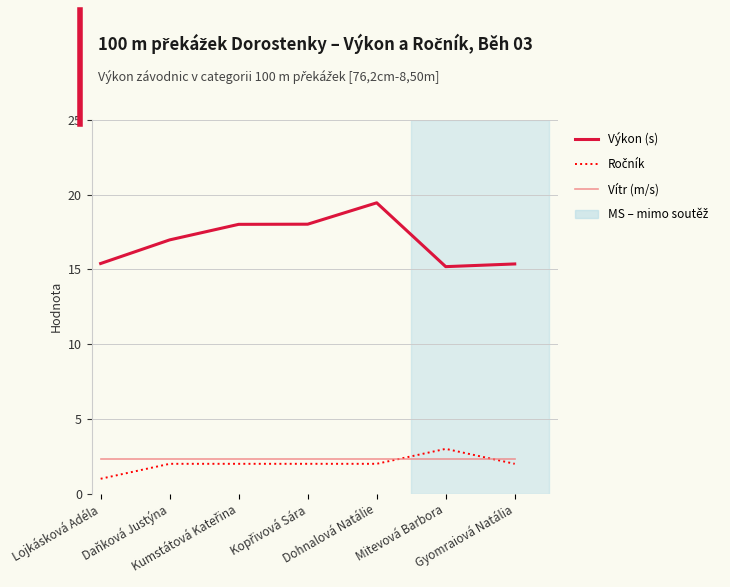

At which category does the chart reach its peak across all series?

Dohnalová Natálie